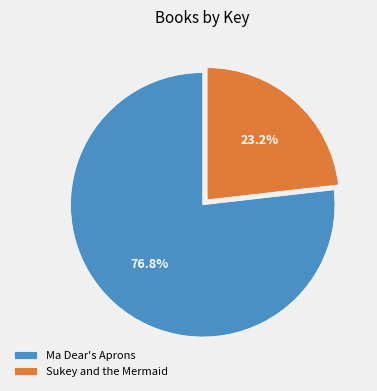

Count the number of slices in the pie.

2